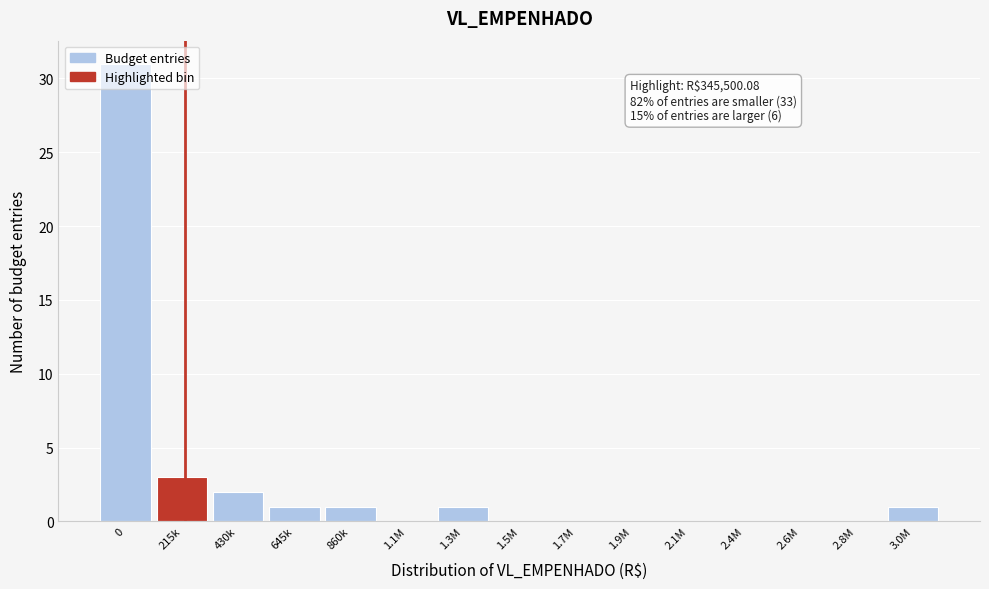

What is the greatest value displayed?

31